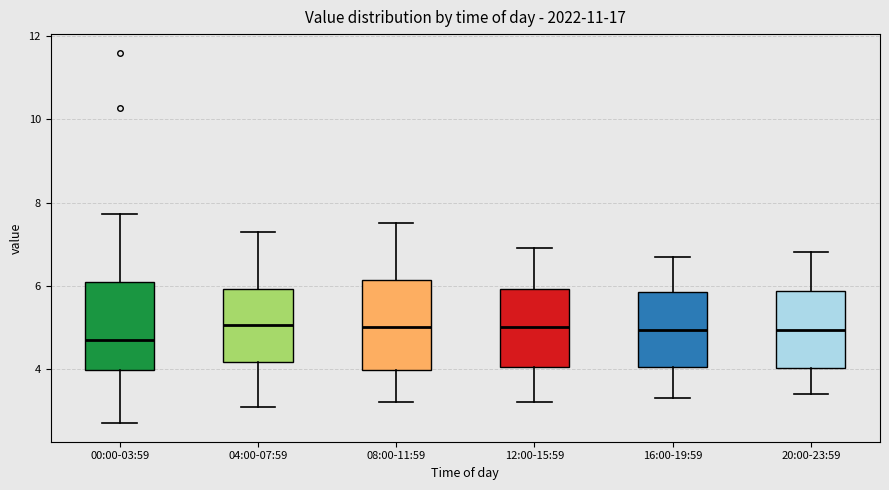

Reading left to right, transcribe this box plot: for each box, give where its median line is, the range the box spans, and where its two whiskers end, as read against the y-axis. The values are not printed on the chart, so give them approximately, as read against the axis.

00:00-03:59: median 4.8, box 4.0 to 6.0, whiskers 2.8 to 7.8
04:00-07:59: median 5.0, box 4.2 to 6.0, whiskers 3.2 to 7.4
08:00-11:59: median 5.0, box 4.0 to 6.2, whiskers 3.2 to 7.6
12:00-15:59: median 5.0, box 4.0 to 6.0, whiskers 3.2 to 7.0
16:00-19:59: median 5.0, box 4.0 to 5.8, whiskers 3.4 to 6.8
20:00-23:59: median 5.0, box 4.0 to 5.8, whiskers 3.4 to 6.8